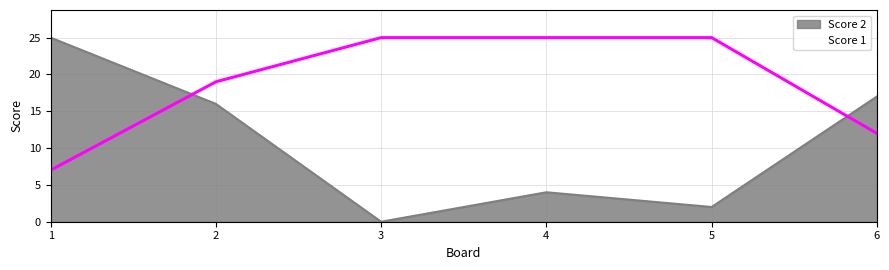

How many interior local valleys does the Score 2 series have?

2